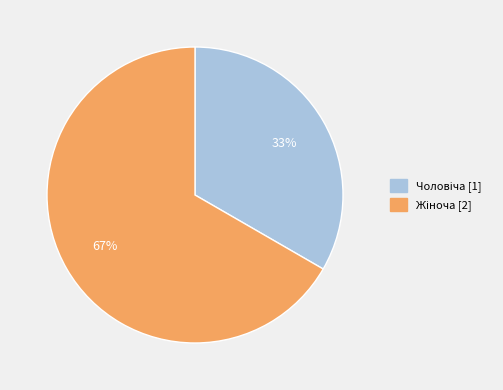

To the nearest percent, what is the average slice percentage?

50%